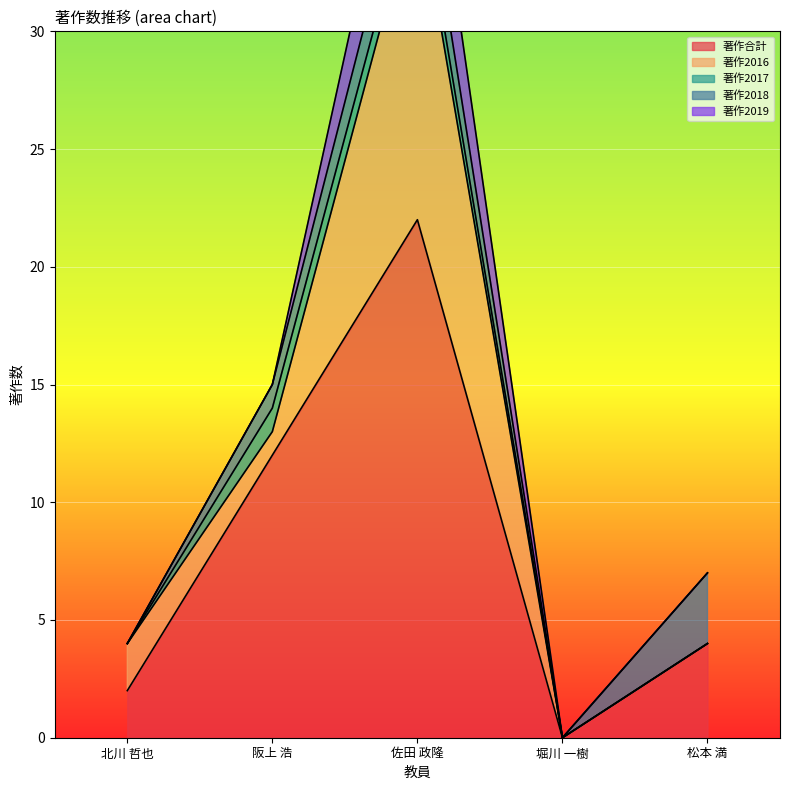

Rank the series at 北川 哲也 from lowest to highest value.

著作2017, 著作2018, 著作2019, 著作合計, 著作2016